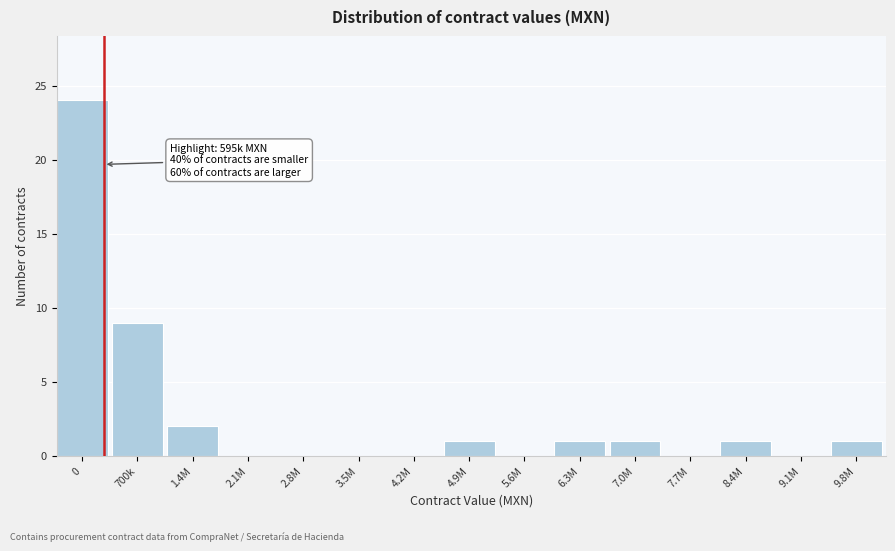

Reading left to right, what are all the values shown in this chart?

0=24	700k=9	1.4M=2	2.1M=0	2.8M=0	3.5M=0	4.2M=0	4.9M=1	5.6M=0	6.3M=1	7.0M=1	7.7M=0	8.4M=1	9.1M=0	9.8M=1